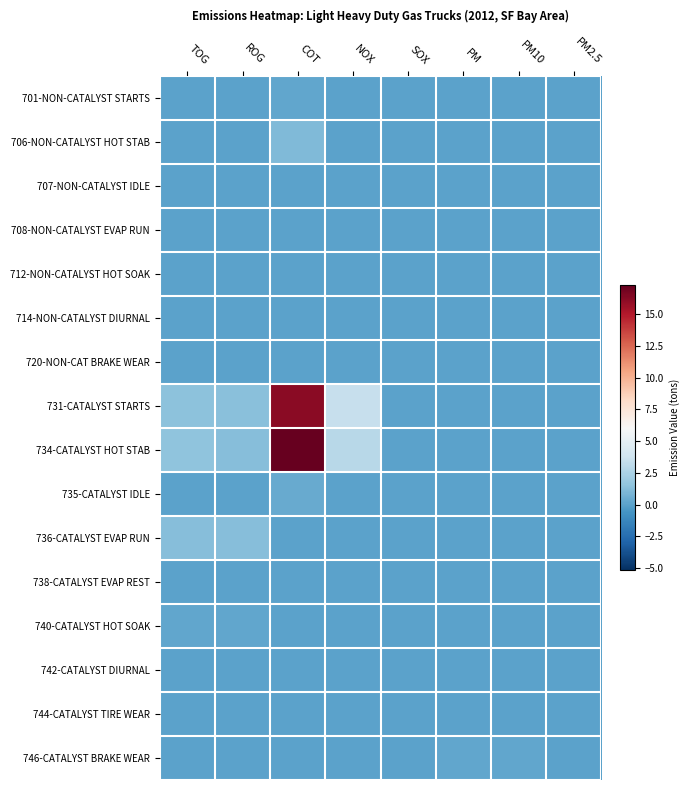

Reading left to right, extract all data points from this chart.

701-NON-CATALYST STARTS: TOG=0.0	ROG=0.0	COT=0.2	NOX=0.0	SOX=0.0	PM=0.0	PM10=0.0	PM2.5=0.0
706-NON-CATALYST HOT STAB: TOG=0.1	ROG=0.1	COT=1.1	NOX=0.0	SOX=0.0	PM=0.0	PM10=0.0	PM2.5=0.0
707-NON-CATALYST IDLE: TOG=0.0	ROG=0.0	COT=0.0	NOX=0.0	SOX=0.0	PM=0.0	PM10=0.0	PM2.5=0.0
708-NON-CATALYST EVAP RUN: TOG=0.0	ROG=0.0	COT=0.0	NOX=0.0	SOX=0.0	PM=0.0	PM10=0.0	PM2.5=0.0
712-NON-CATALYST HOT SOAK: TOG=0.0	ROG=0.0	COT=0.0	NOX=0.0	SOX=0.0	PM=0.0	PM10=0.0	PM2.5=0.0
714-NON-CATALYST DIURNAL: TOG=0.0	ROG=0.0	COT=0.0	NOX=0.0	SOX=0.0	PM=0.0	PM10=0.0	PM2.5=0.0
720-NON-CAT BRAKE WEAR: TOG=0.0	ROG=0.0	COT=0.0	NOX=0.0	SOX=0.0	PM=0.0	PM10=0.0	PM2.5=0.0
731-CATALYST STARTS: TOG=1.4	ROG=1.4	COT=16.2	NOX=3.5	SOX=0.0	PM=0.0	PM10=0.0	PM2.5=0.0
734-CATALYST HOT STAB: TOG=1.5	ROG=1.3	COT=17.3	NOX=3.0	SOX=0.1	PM=0.0	PM10=0.0	PM2.5=0.0
735-CATALYST IDLE: TOG=0.1	ROG=0.1	COT=0.4	NOX=0.0	SOX=0.0	PM=0.0	PM10=0.0	PM2.5=0.0
736-CATALYST EVAP RUN: TOG=1.3	ROG=1.3	COT=0.0	NOX=0.0	SOX=0.0	PM=0.0	PM10=0.0	PM2.5=0.0
738-CATALYST EVAP REST: TOG=0.0	ROG=0.0	COT=0.0	NOX=0.0	SOX=0.0	PM=0.0	PM10=0.0	PM2.5=0.0
740-CATALYST HOT SOAK: TOG=0.2	ROG=0.2	COT=0.0	NOX=0.0	SOX=0.0	PM=0.0	PM10=0.0	PM2.5=0.0
742-CATALYST DIURNAL: TOG=0.0	ROG=0.0	COT=0.0	NOX=0.0	SOX=0.0	PM=0.0	PM10=0.0	PM2.5=0.0
744-CATALYST TIRE WEAR: TOG=0.0	ROG=0.0	COT=0.0	NOX=0.0	SOX=0.0	PM=0.0	PM10=0.0	PM2.5=0.0
746-CATALYST BRAKE WEAR: TOG=0.0	ROG=0.0	COT=0.0	NOX=0.0	SOX=0.0	PM=0.2	PM10=0.2	PM2.5=0.1